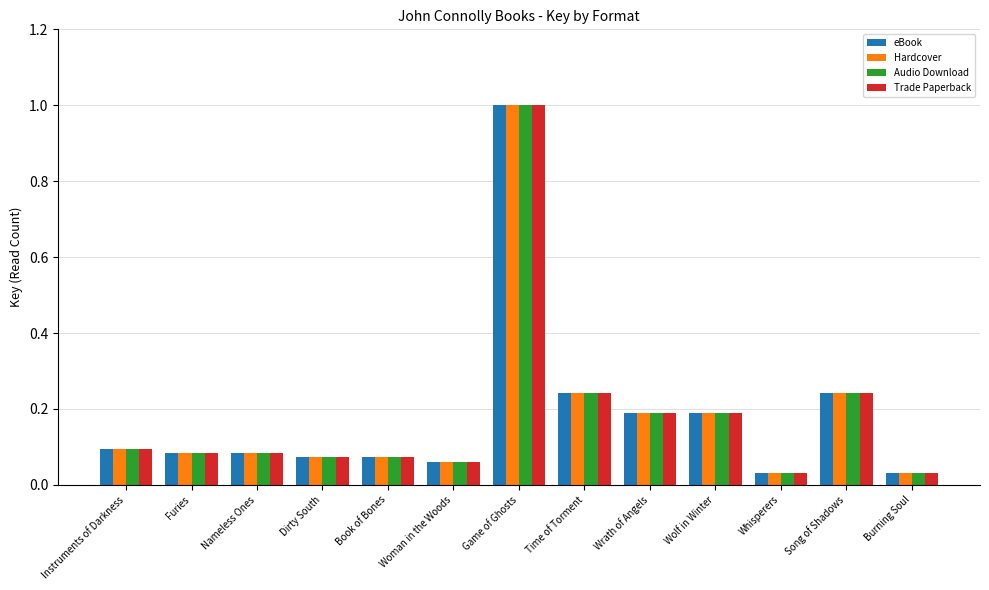

At which category is the sum across all series the highest?

Game of Ghosts